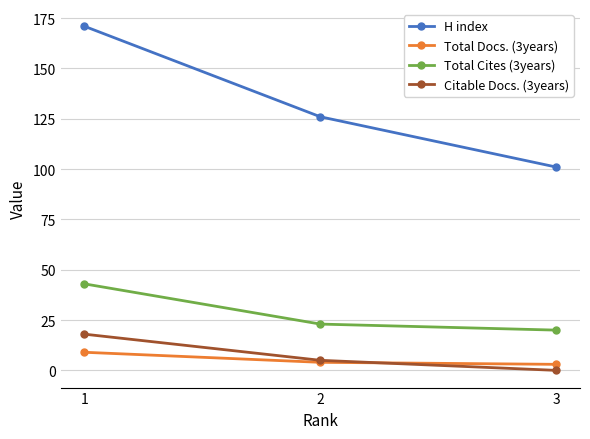

What is the value of the Citable Docs. (3years) point at the 2nd from the left?

5